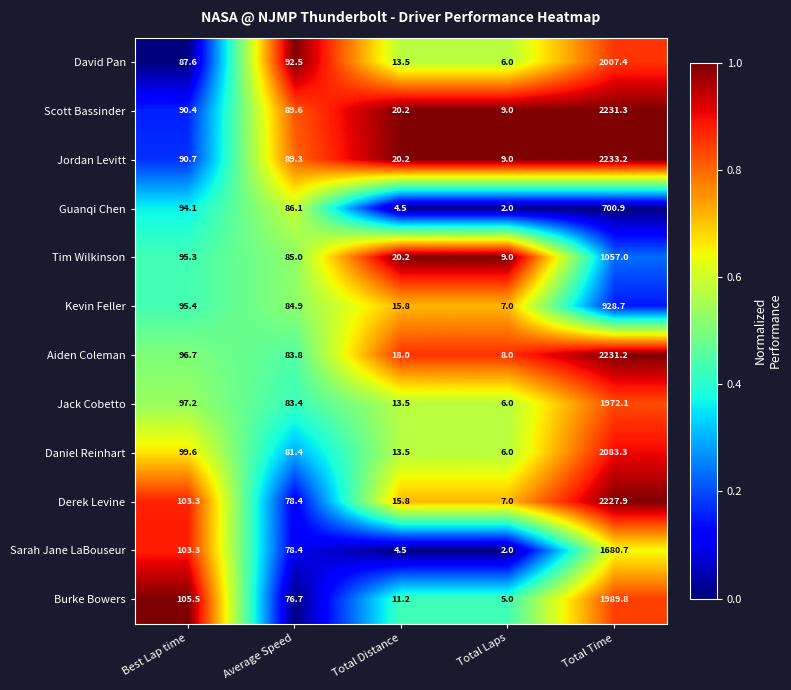

What is the lowest value of the Jordan Levitt series?

9.0